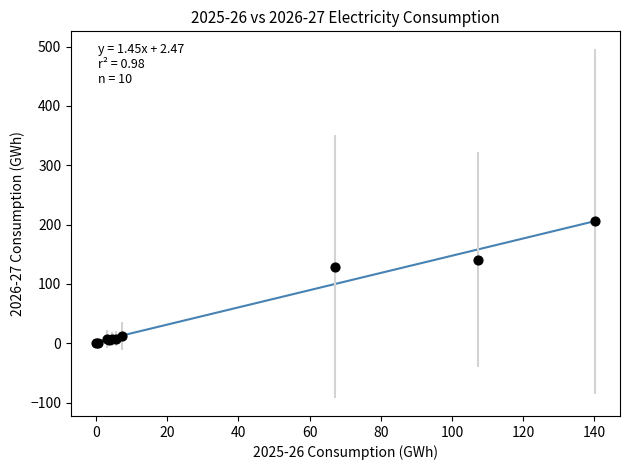

What Y value in the scatter plot is closest to 102?

129.2